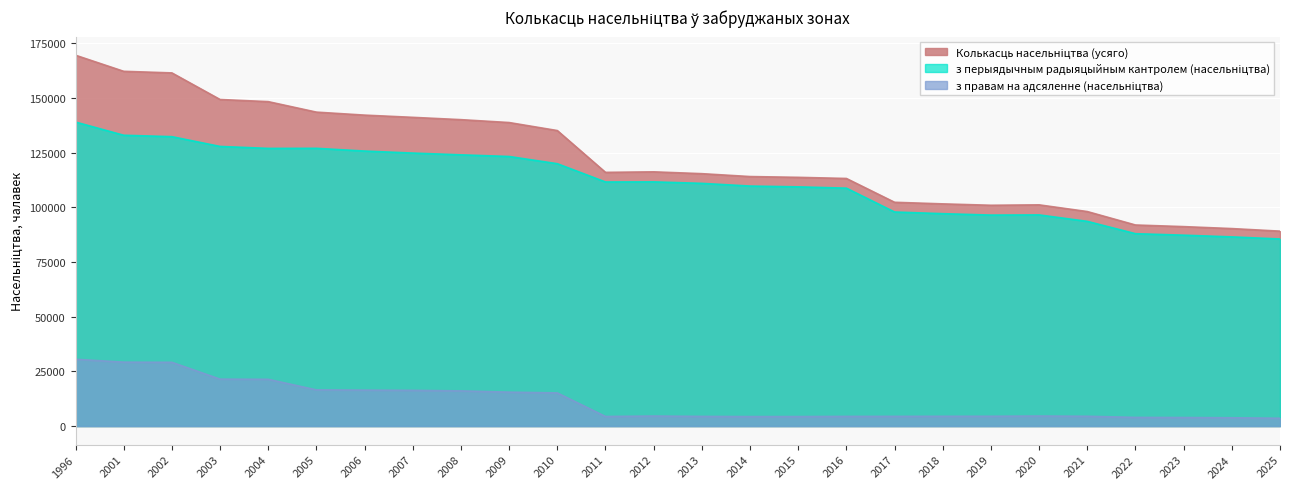

True or false: з правам на адсяленне (насельніцтва) and з перыядычным радыяцыйным кантролем (насельніцтва) intersect in this chart.

False